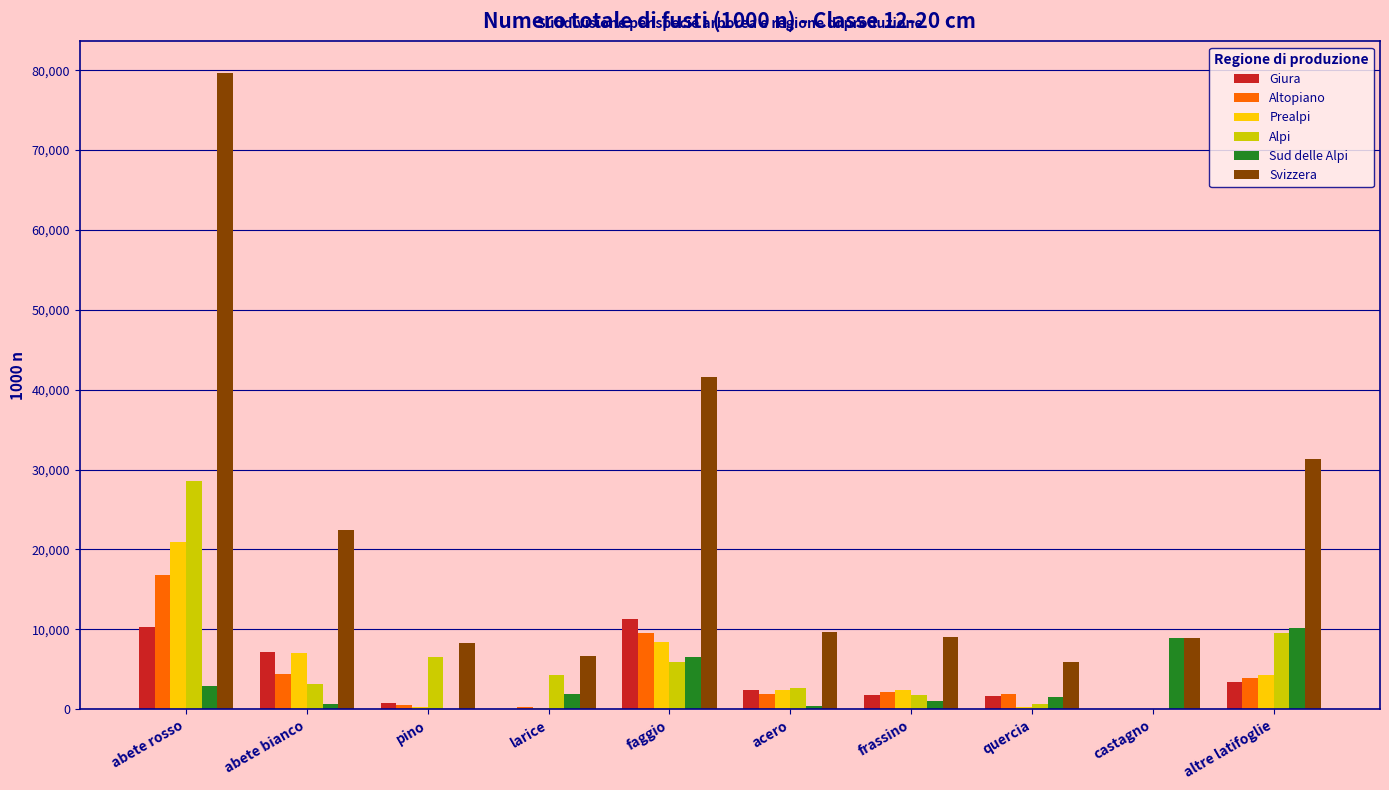

The value of Prealpi at altre latifoglie is 4221. True or false?

True